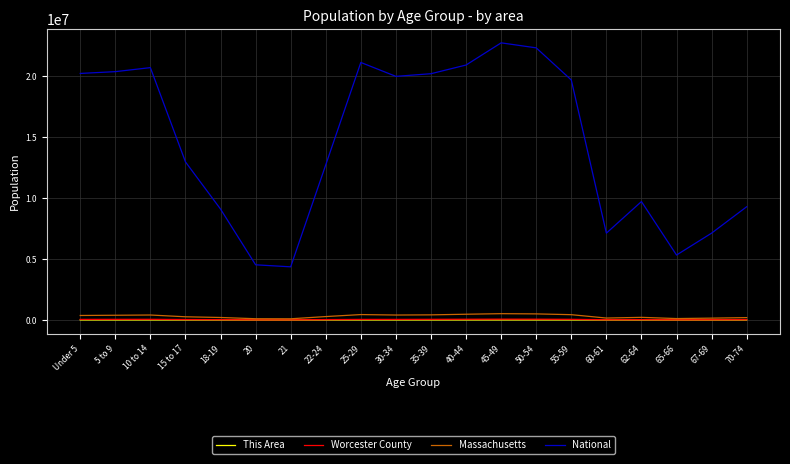

True or false: Massachusetts and National intersect in this chart.

False